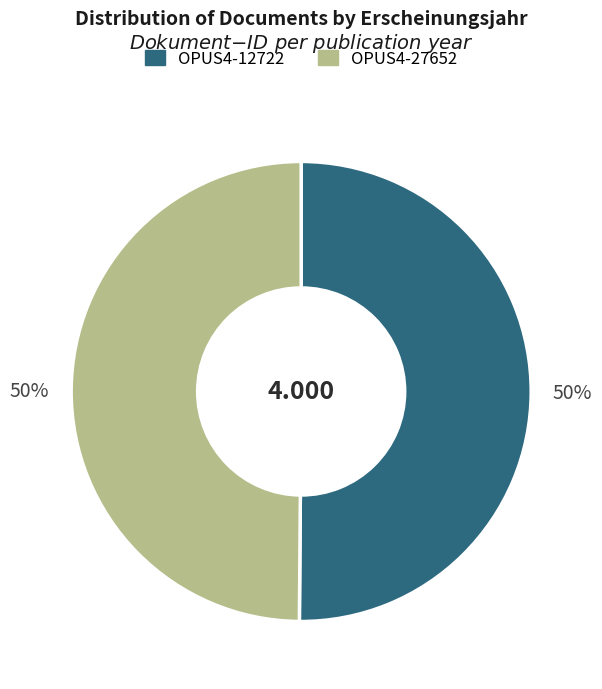

Combined, do OPUS4-12722 and OPUS4-27652 account for over 50%?

Yes